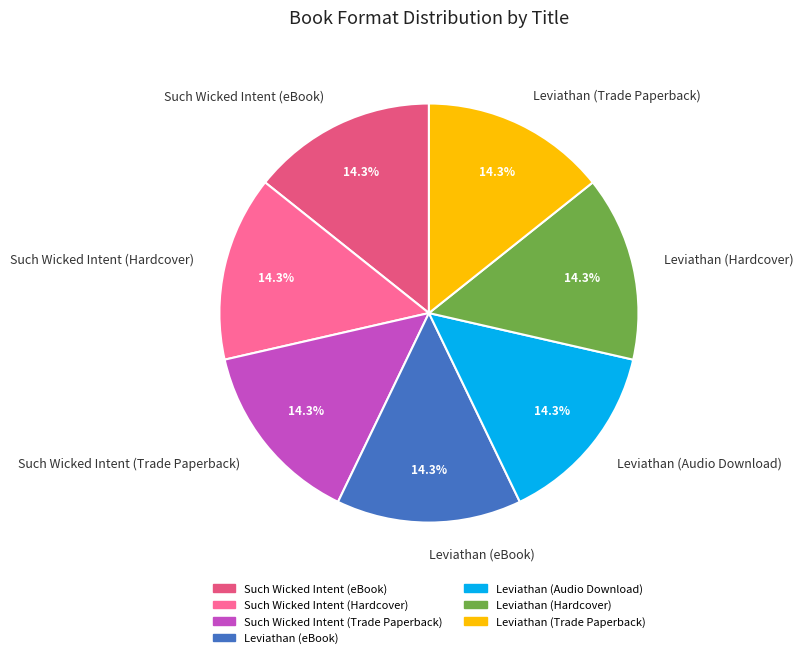

To the nearest percent, what portion does Such Wicked Intent (Hardcover) represent?

14%